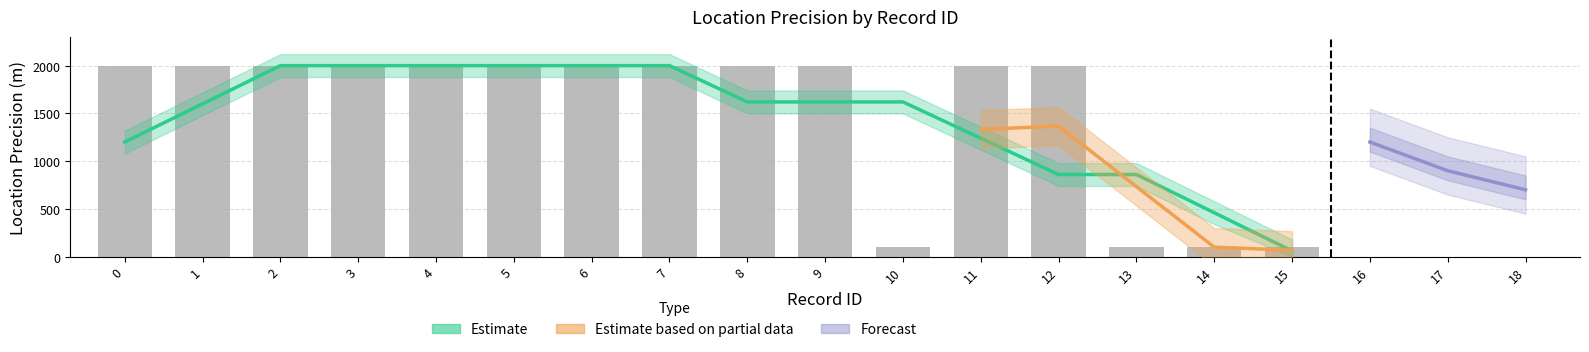

What is the approximate value at 13, to the nearest 100?

100